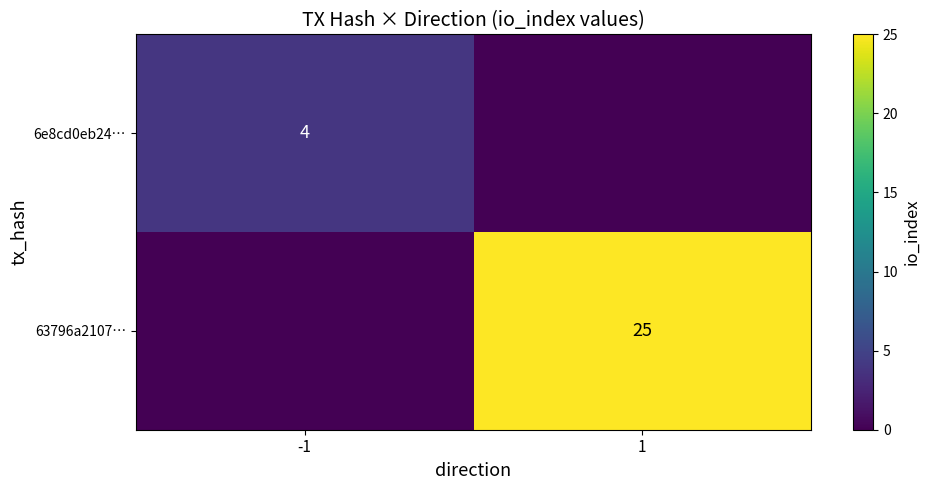

Is it true that 6e8cd0eb24… equals 5 at -1?

False